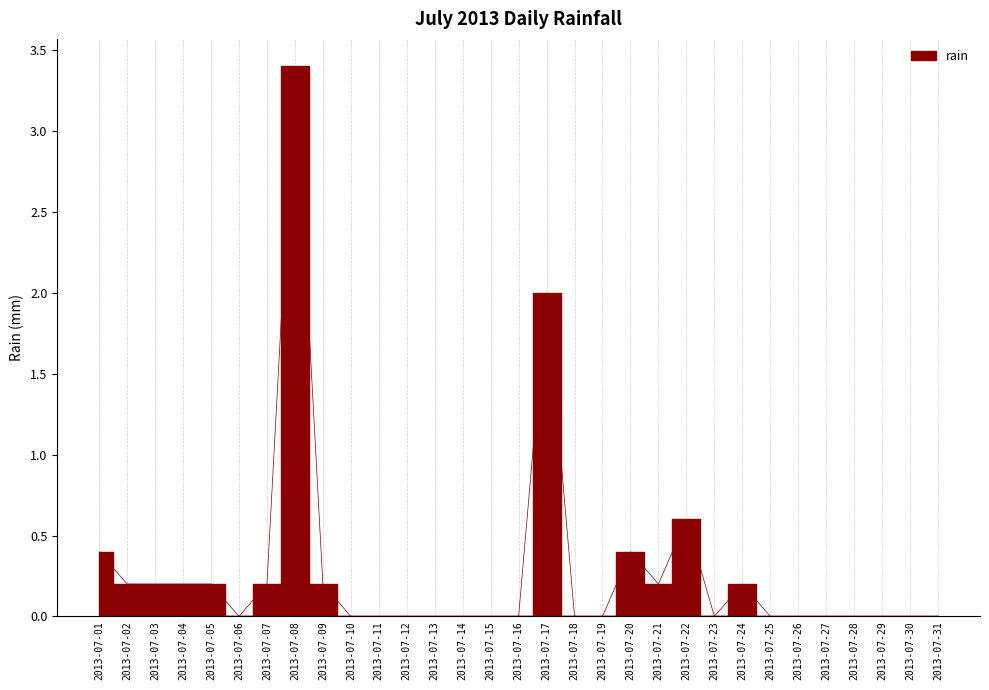

Reading left to right, what are all the values shown in this chart?

0.4	0.2	0.2	0.2	0.2	0.0	0.2	3.4	0.2	0.0	0.0	0.0	0.0	0.0	0.0	0.0	2.0	0.0	0.0	0.4	0.2	0.6	0.0	0.2	0.0	0.0	0.0	0.0	0.0	0.0	0.0